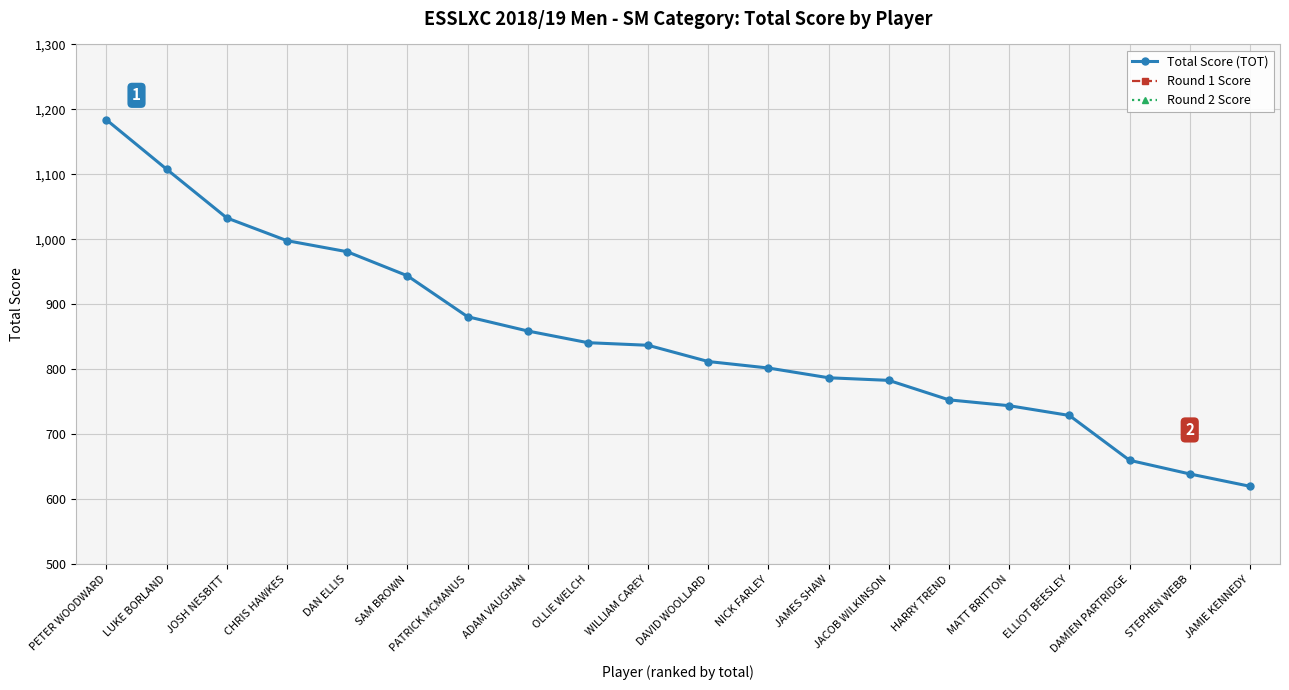

At which label does Round 1 Score first exceed 264?

PETER WOODWARD